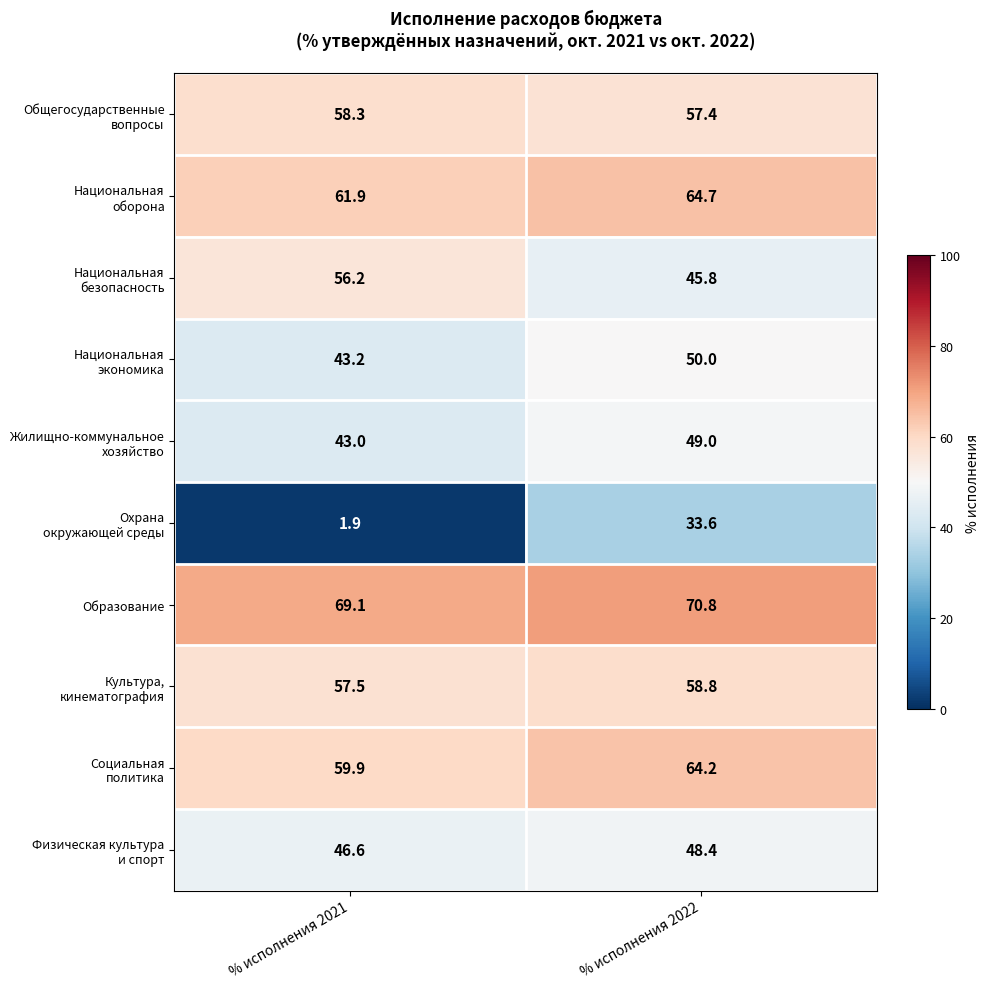

What is the sum of all Образование values?

139.9